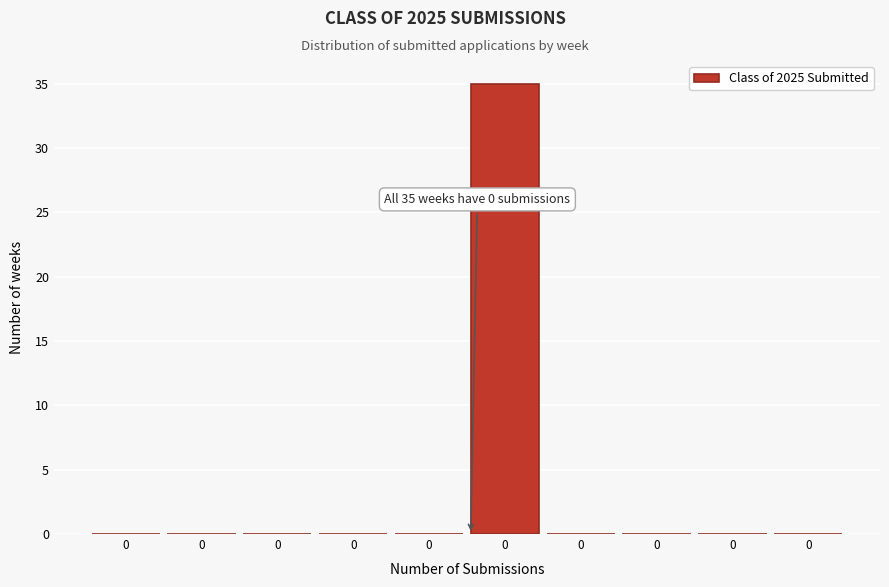

How many data points does each series have?

10